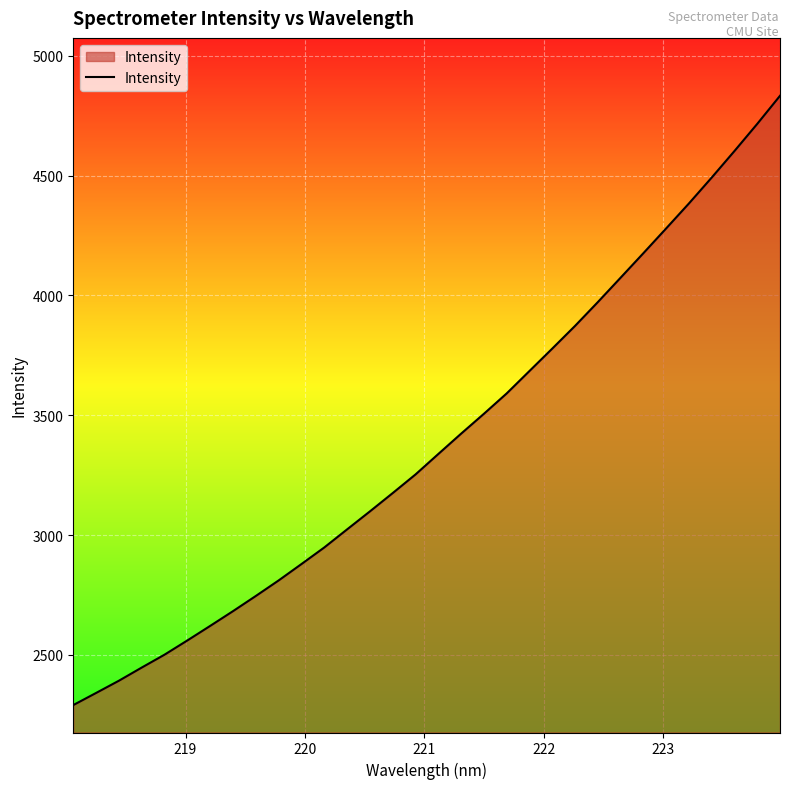

What is the smallest value displayed?

2290.3